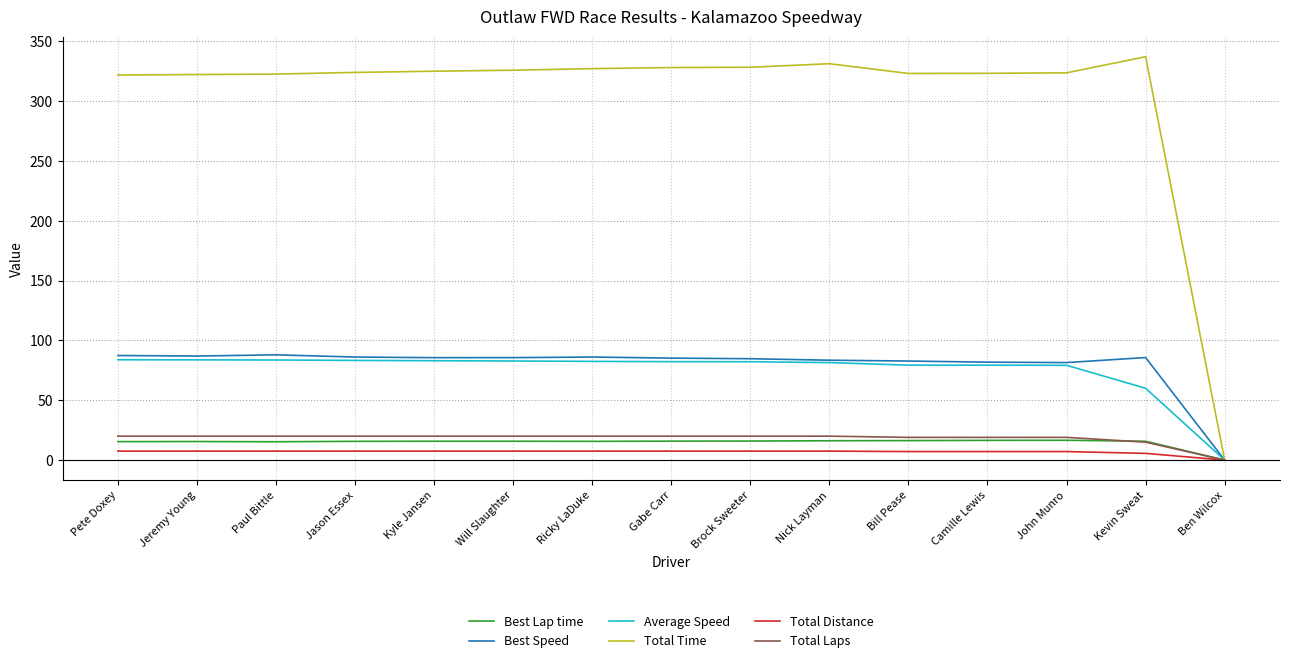

How many lines are shown in the chart?

6